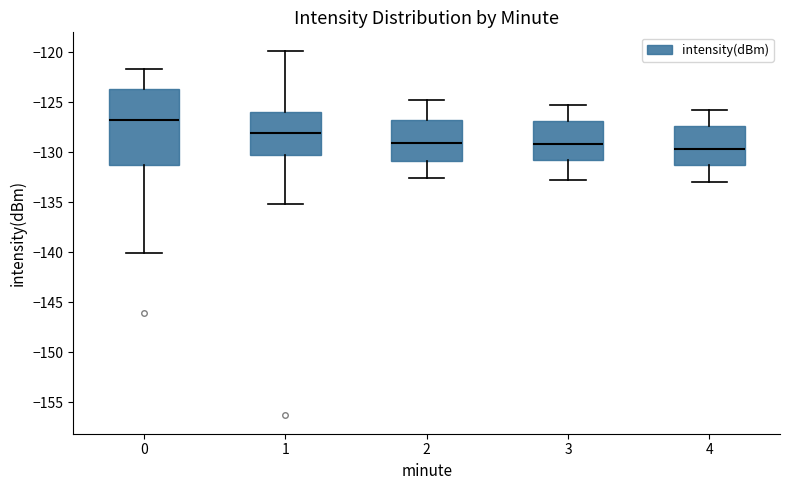

Comparing the boxes themselves (not the whiskers), which one is the tallest?

0